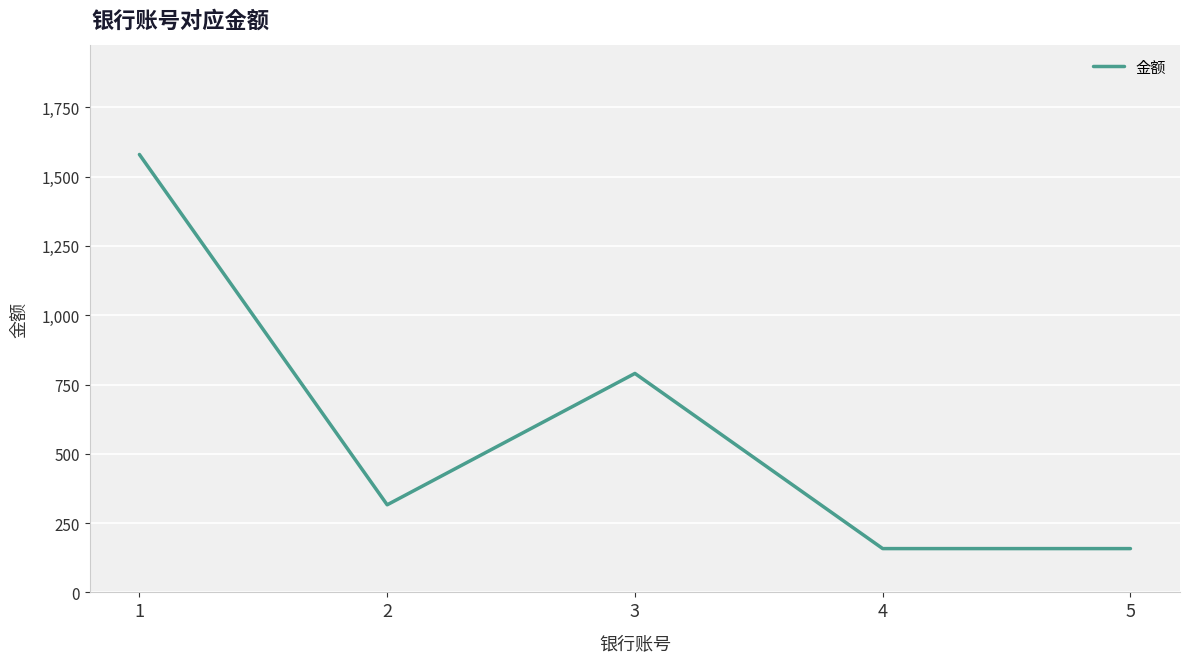

How many interior local peaks (higher than both neighbors) does the data have?

1